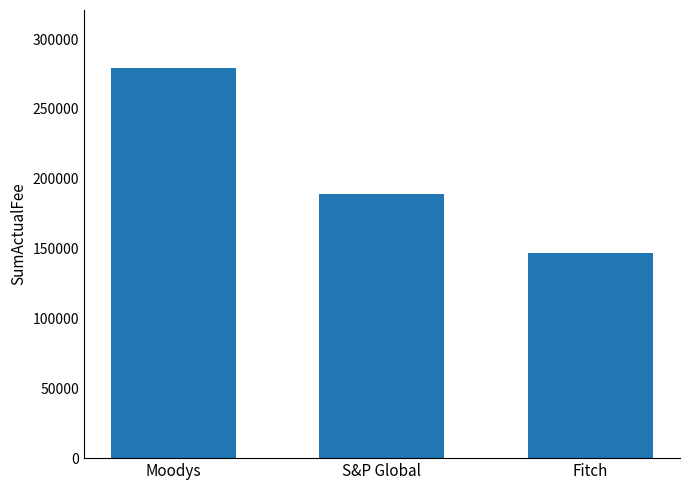

What is the sum of the values at Moodys and S&P Global?

468412